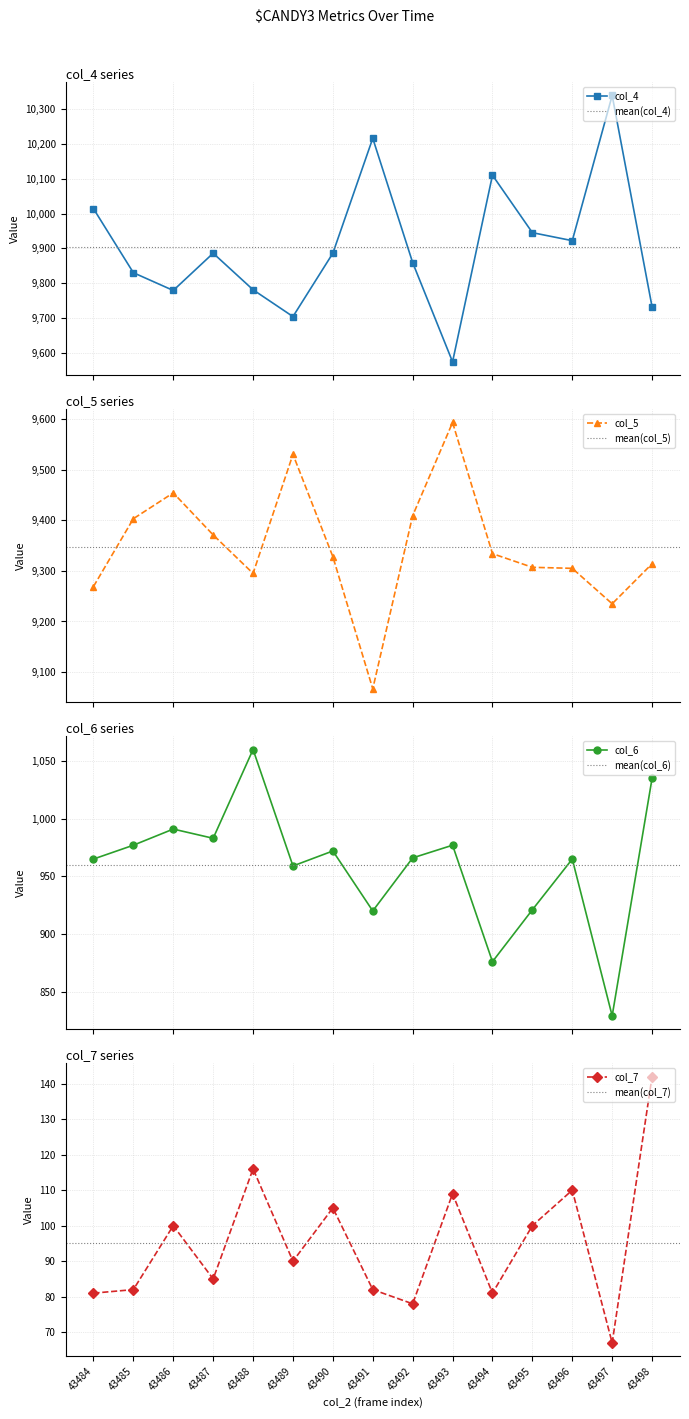

At which label does col_5 first exceed 9328?

43485